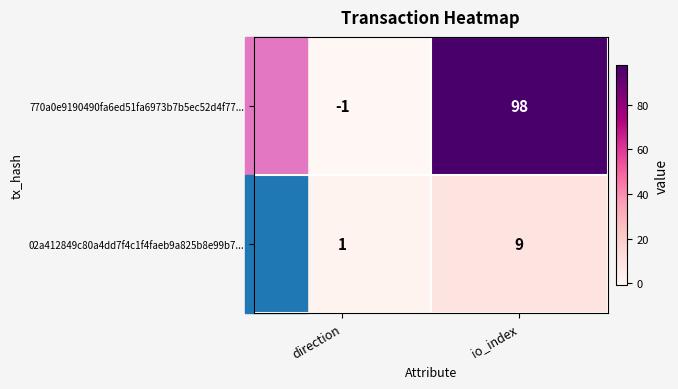

Which series changed the most between direction and io_index?

770a0e9190490fa6ed51fa6973b7b5ec52d4f77...